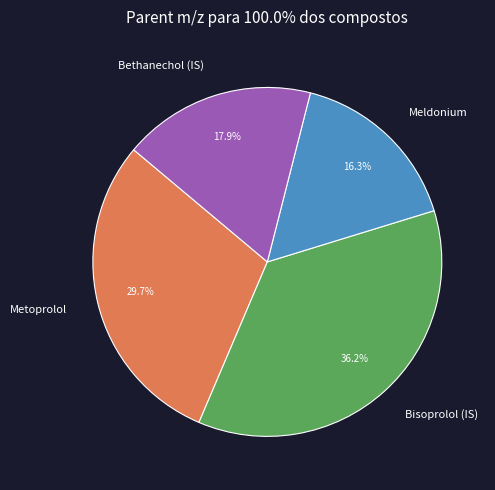

Approximately how many times larger is the value at Metoprolol compared to Meldonium?

1.8